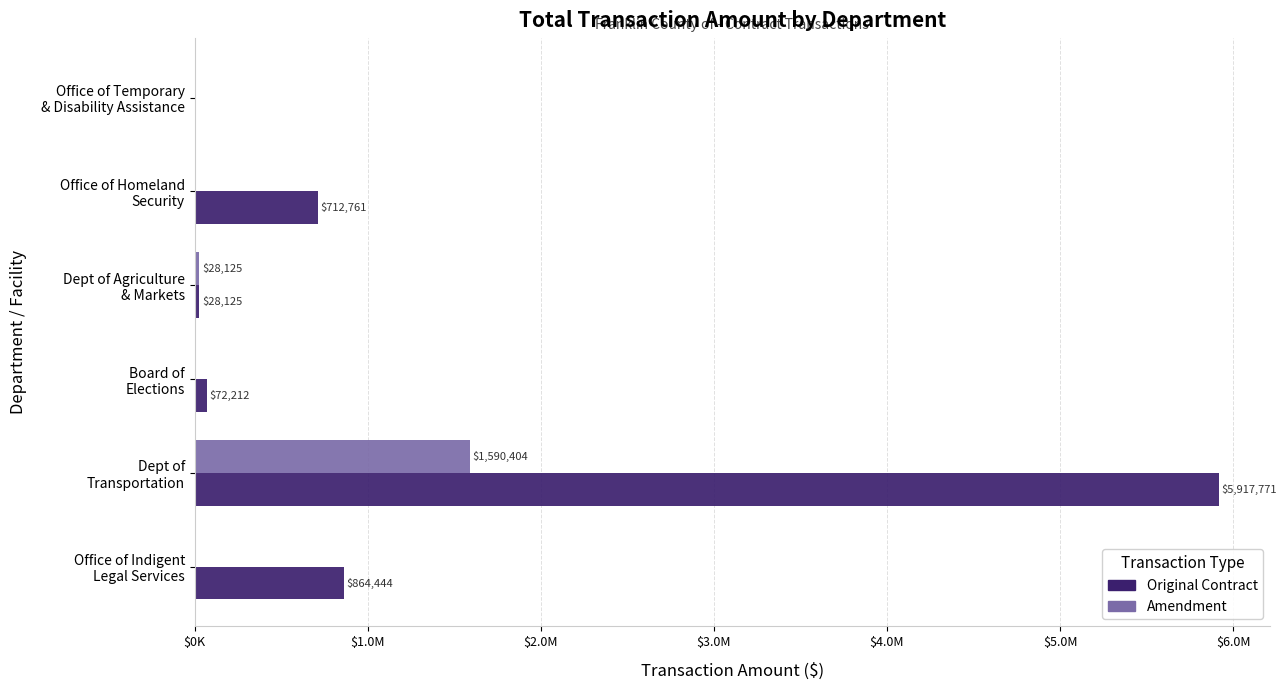

What are all the series names shown in the legend?

Original Contract, Amendment